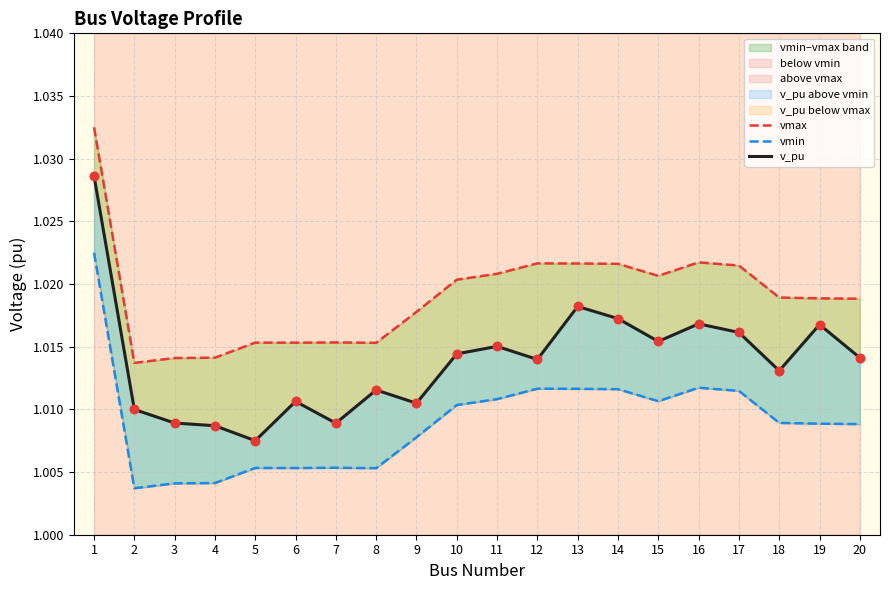

What is the total value across all series at 9?

3.0